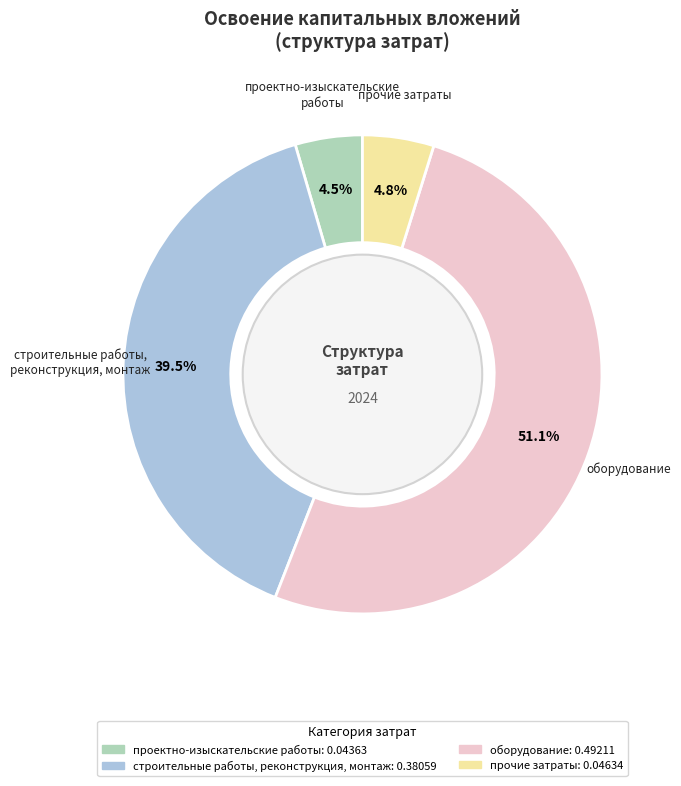

What percentage is NOT represented by прочие затраты?

95.2%